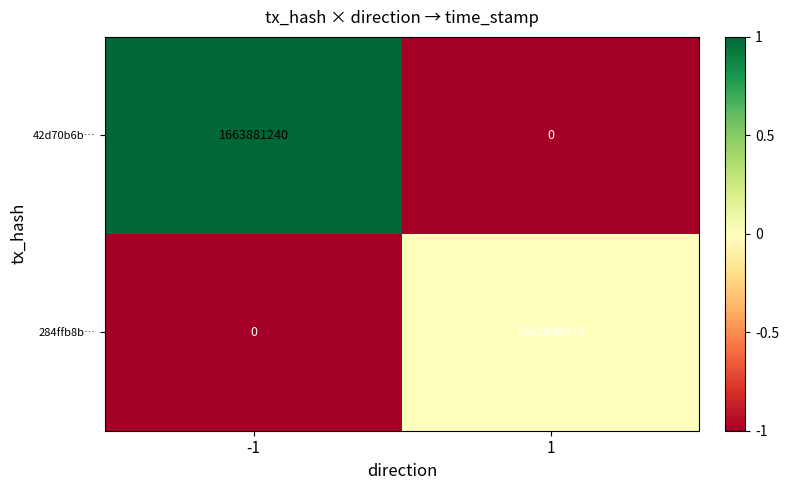

What is the maximum value shown in the chart?

1663881240